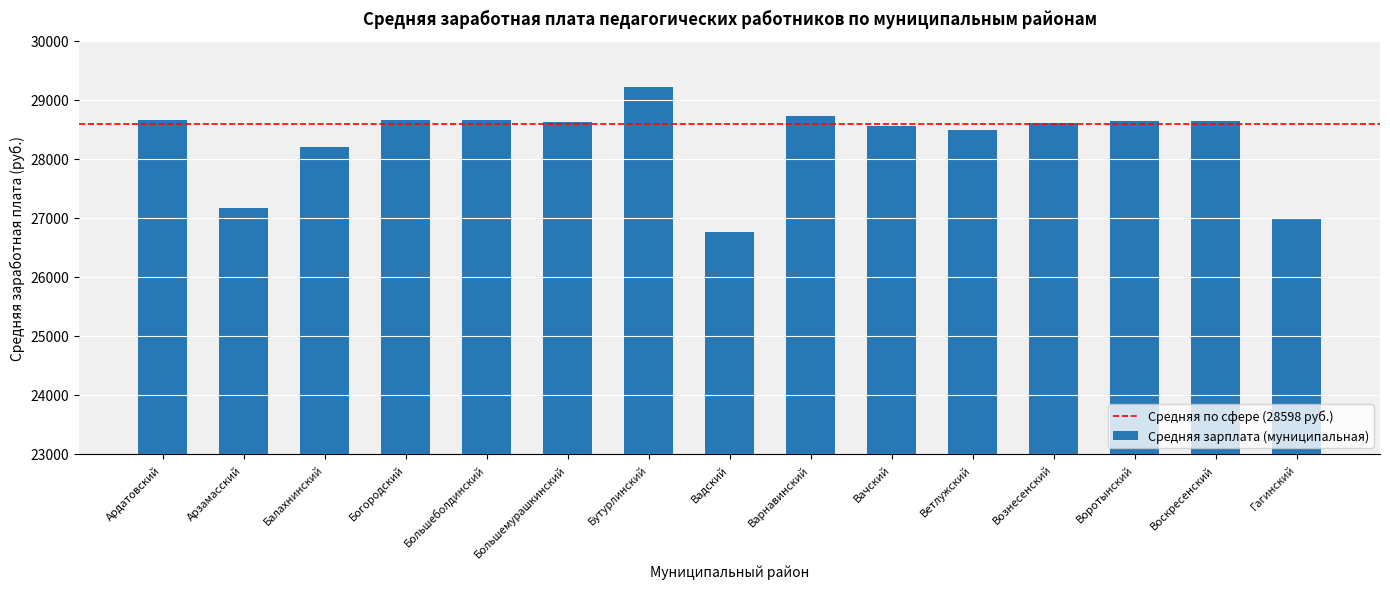

True or false: the data shows 27169.6 at Арзамасский.

True